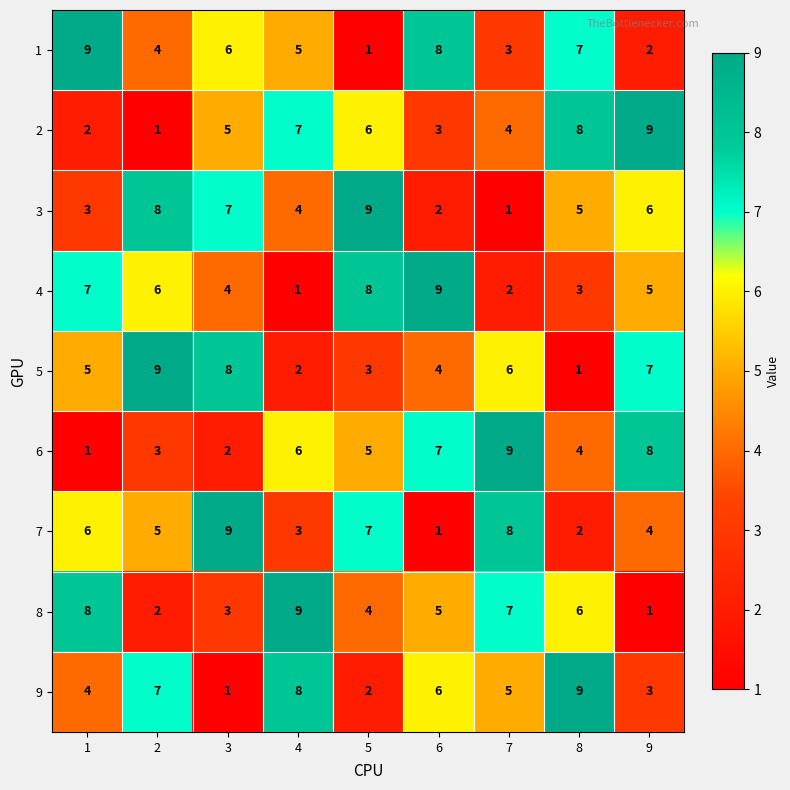

Which series changed the most between 2 and 3?

9